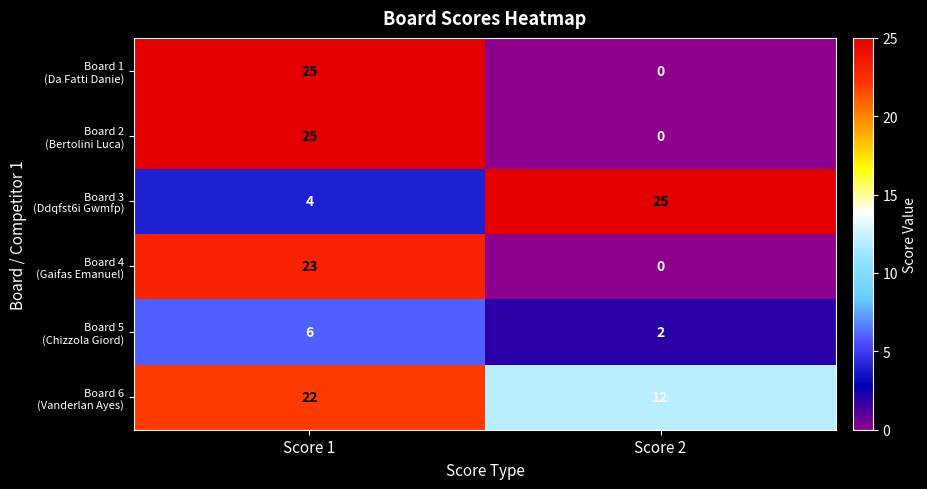

At which category does the chart reach its minimum across all series?

Score 2